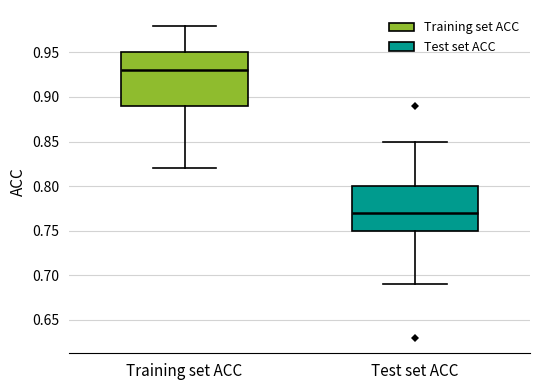

Which box has the lowest median line?

Test set ACC